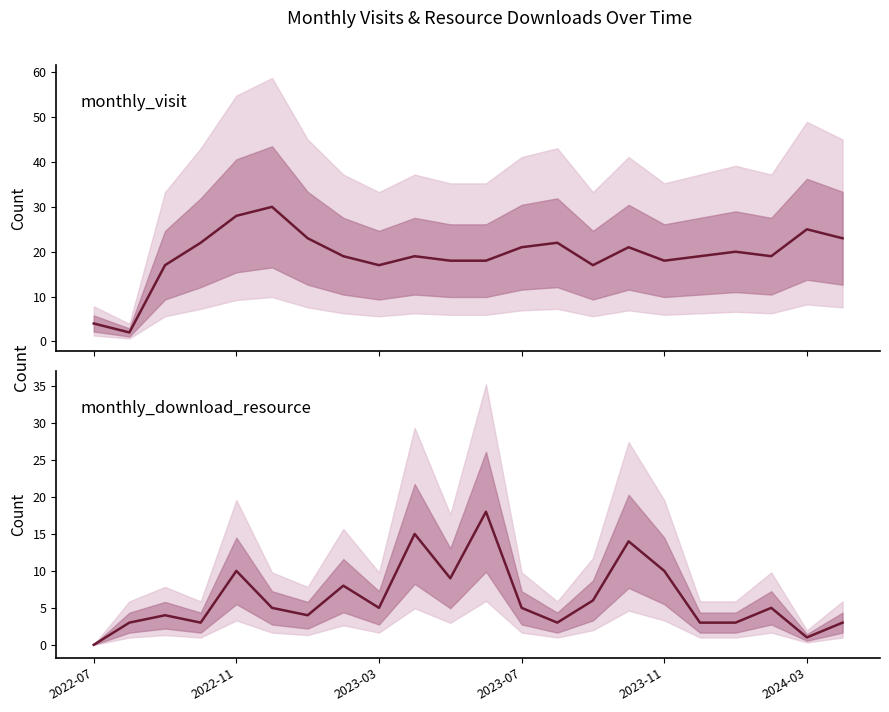

Which series has the largest total across all categories?

monthly_visit